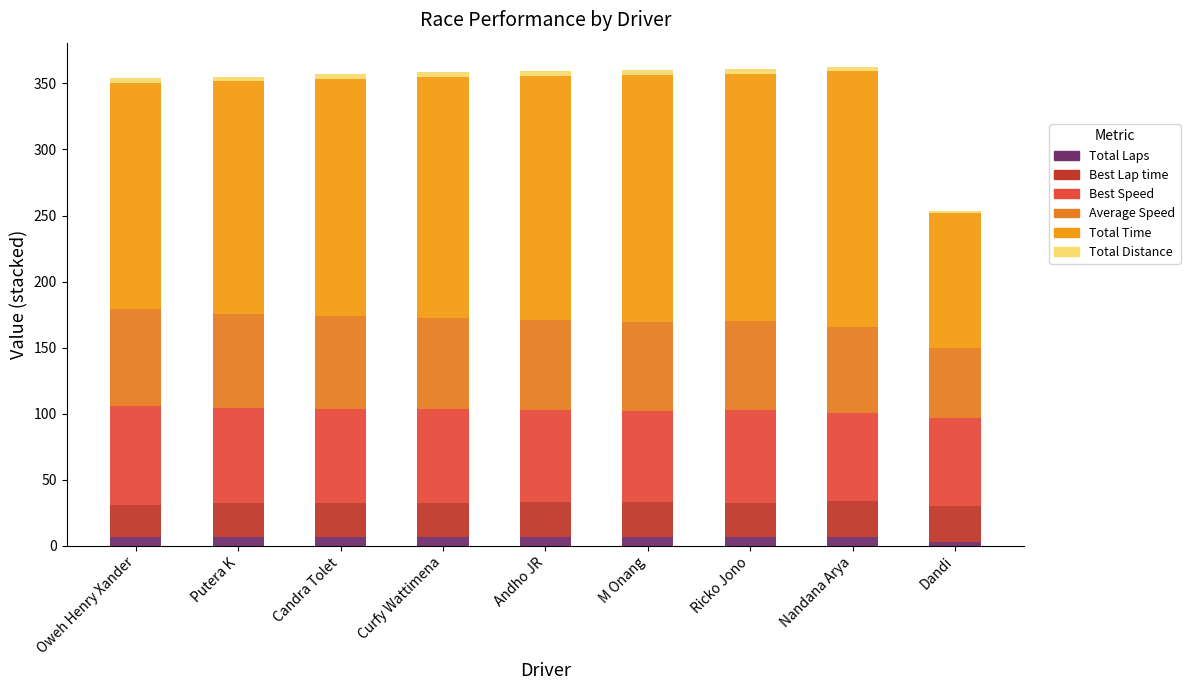

Which series has the largest total across all categories?

Total Time